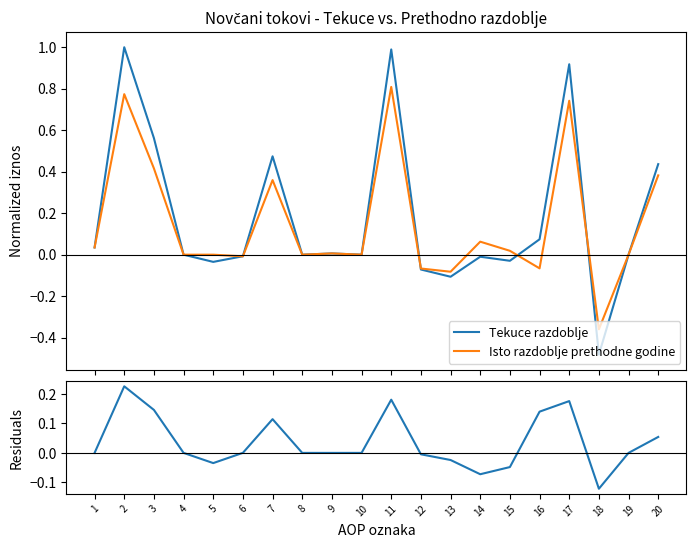

At 12, list the series in order from largest to smallest.

Razlika (Tekuce - Prethodno), Isto razdoblje prethodne godine, Tekuce razdoblje